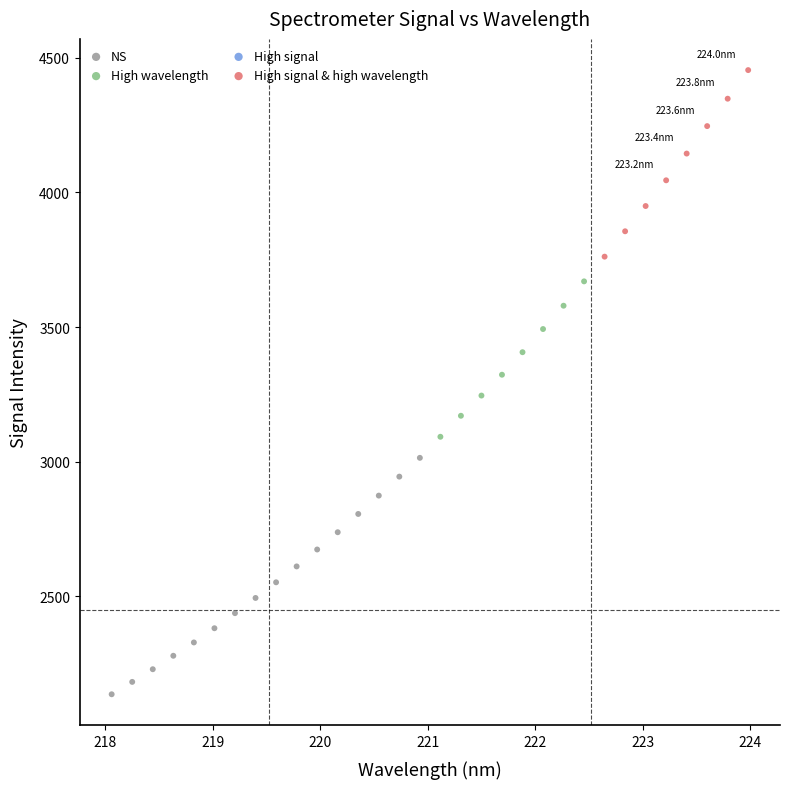

Which series reaches the maximum Y coordinate?

High signal & high wavelength